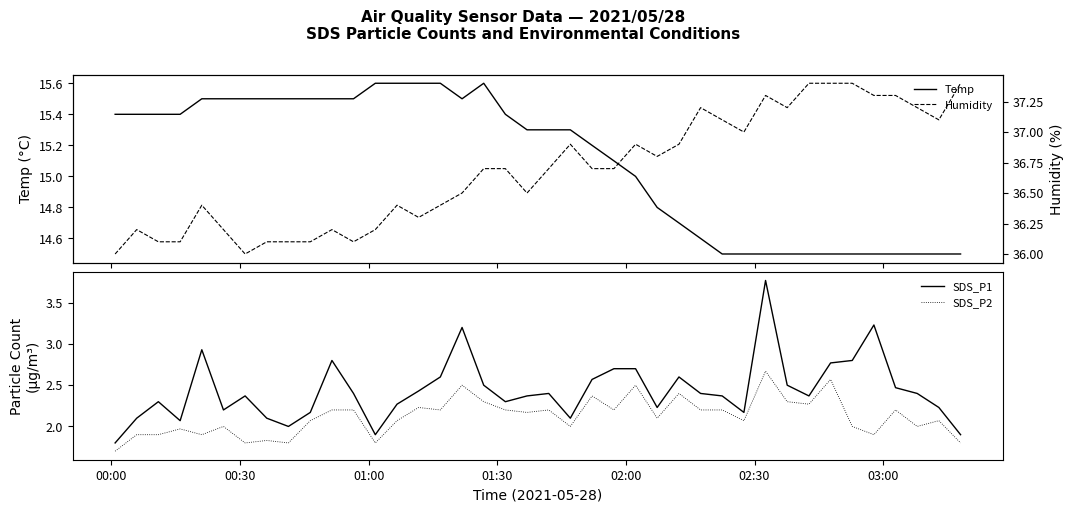

Which series has the largest total across all categories?

Humidity